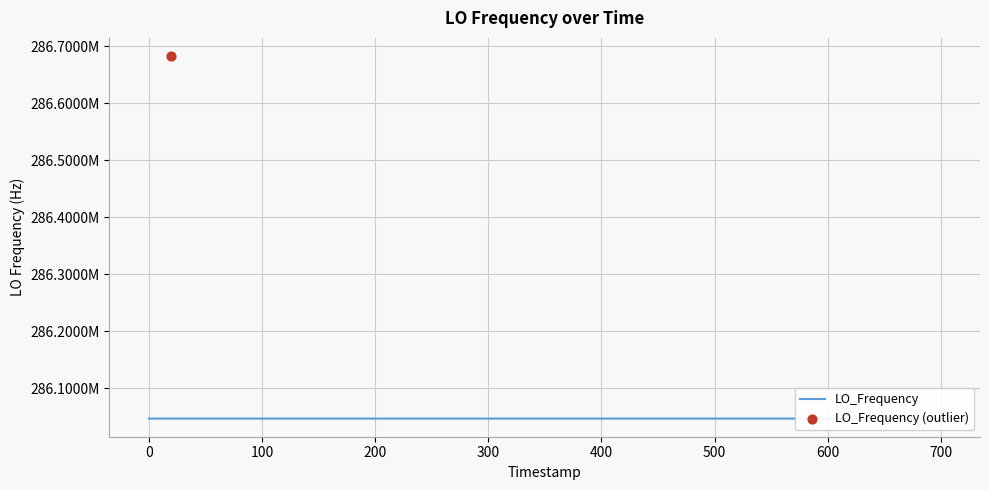

Approximately how many times larger is the value at 2 compared to 22?

1.0